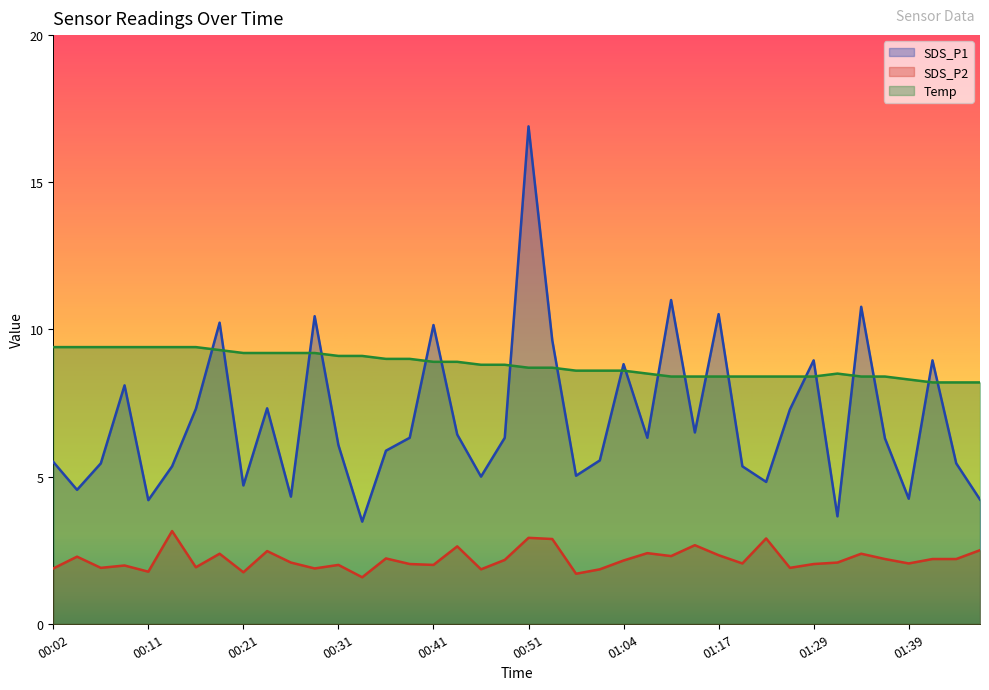

What is the average value of the SDS_P1 series?

6.9